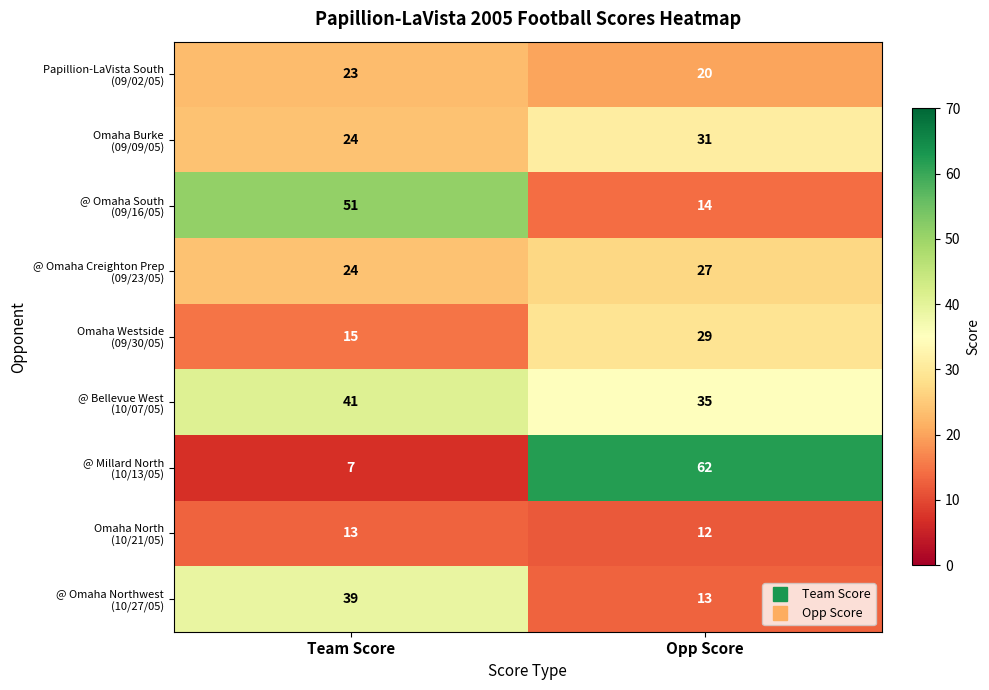

At how many categories does at least one series exceed 9?

2